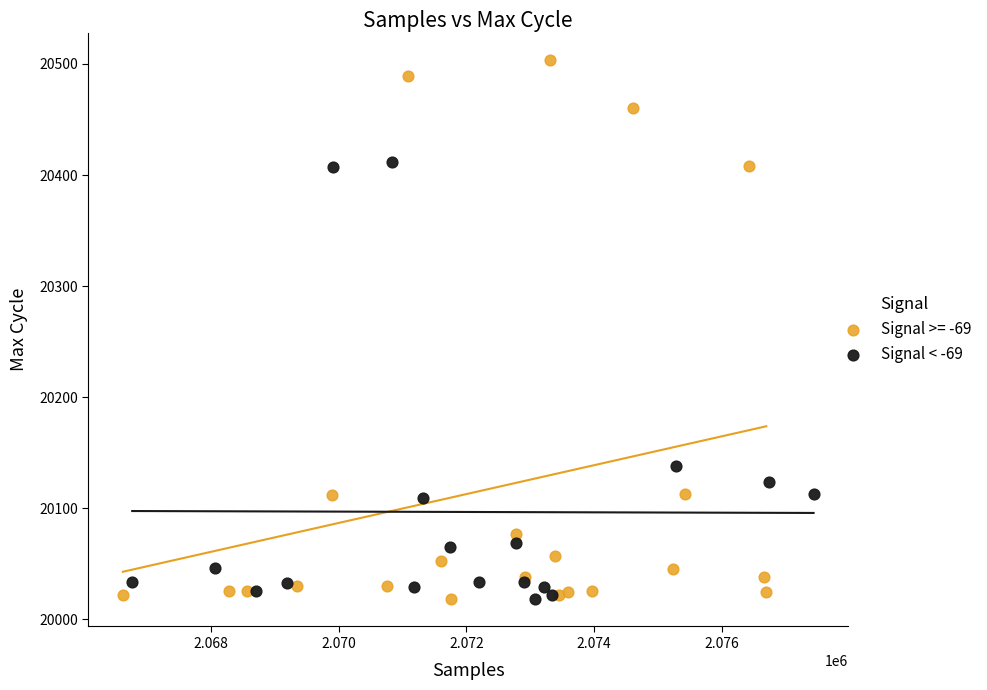

Which series has the largest Y range (max minus min)?

Signal >= -69